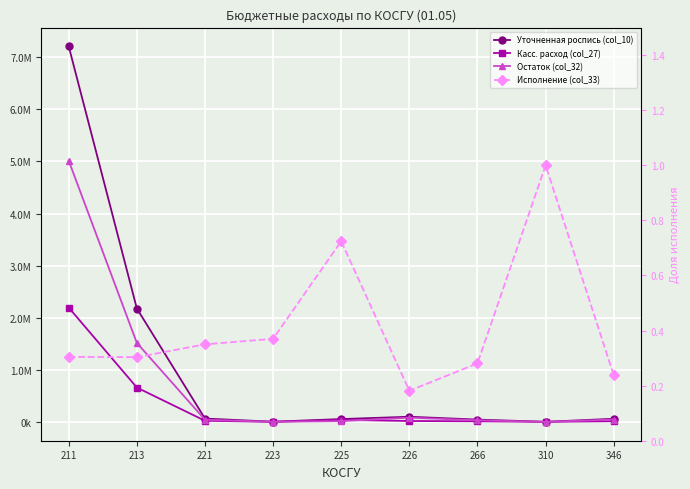

Reading left to right, what are all the values shown in this chart?

Уточненная роспись (col_10): 211=7209005.0	213=2177421.5	221=65000.0	223=4500.0	225=55000.0	226=100000.0	266=45000.0	310=2350.0	346=60900.0
Касс. расход (col_27): 211=2195160.3	213=660522.4	221=22751.5	223=1664.9	225=39841.0	226=18131.0	266=12634.8	310=2350.0	346=14480.0
Остаток (col_32): 211=5013844.7	213=1516899.1	221=42248.5	223=2835.1	225=15159.0	226=81869.0	266=32365.2	310=0.0	346=46420.0
Исполнение (col_33): 211=0.3	213=0.3	221=0.4	223=0.4	225=0.7	226=0.2	266=0.3	310=1.0	346=0.2